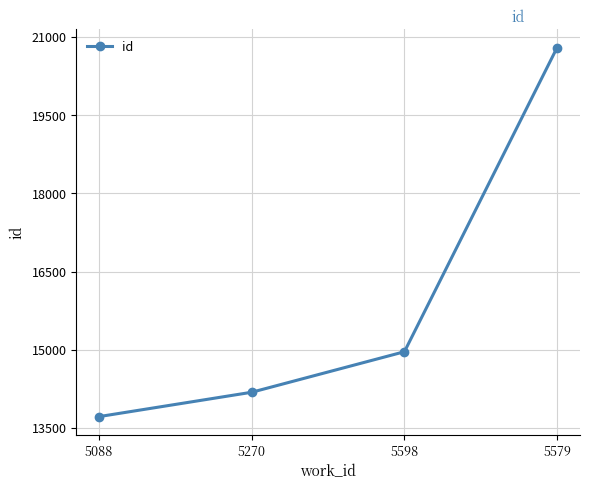

What is the difference between the maximum and second lowest values?

6609